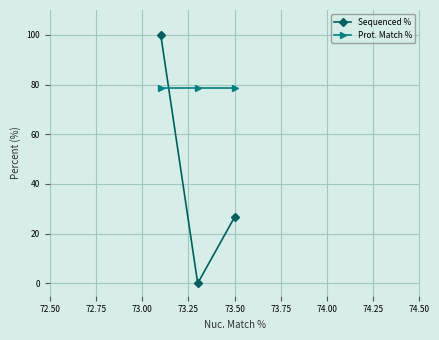

What is the maximum value shown in the chart?

100.0